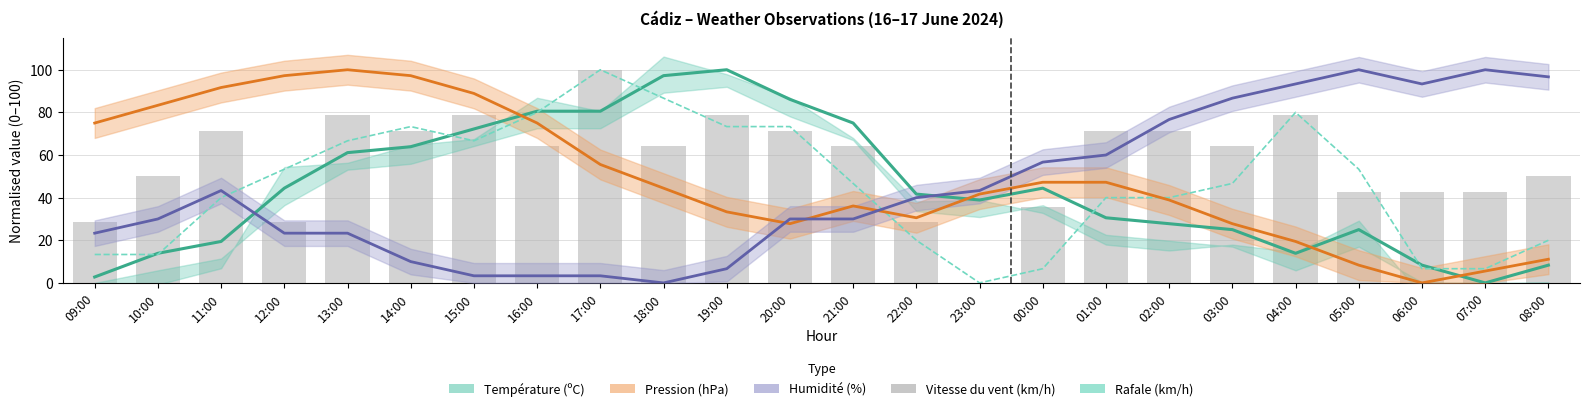

Reading left to right, transcribe all the data shown in this chart.

Température (ºC): 2.8	13.9	19.4	44.4	61.1	63.9	72.2	80.6	80.6	97.2	100.0	86.1	75.0	41.7	38.9	44.4	30.6	27.8	25.0	13.9	25.0	8.3	0.0	8.3
Pression (hPa): 75.0	83.3	91.7	97.2	100.0	97.2	88.9	75.0	55.6	44.4	33.3	27.8	36.1	30.6	41.7	47.2	47.2	38.9	27.8	19.4	8.3	0.0	5.6	11.1
Humidité (%): 23.3	30.0	43.3	23.3	23.3	10.0	3.3	3.3	3.3	0.0	6.7	30.0	30.0	40.0	43.3	56.7	60.0	76.7	86.7	93.3	100.0	93.3	100.0	96.7
Rafale (km/h): 13.3	13.3	40.0	53.3	66.7	73.3	66.7	80.0	100.0	86.7	73.3	73.3	46.7	20.0	0.0	6.7	40.0	40.0	46.7	80.0	53.3	6.7	6.7	20.0
Vitesse du vent (km/h): 28.6	50.0	71.4	28.6	78.6	71.4	78.6	64.3	100.0	64.3	78.6	71.4	64.3	28.6	0.0	35.7	71.4	71.4	64.3	78.6	42.9	42.9	42.9	50.0